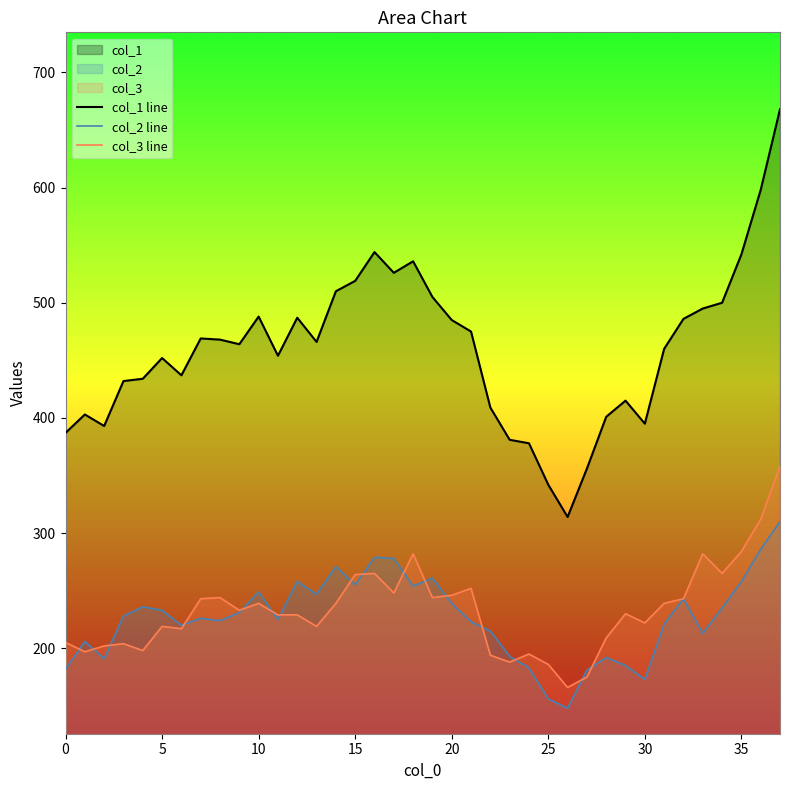

What are all the series names shown in the legend?

col_1 line, col_2 line, col_3 line